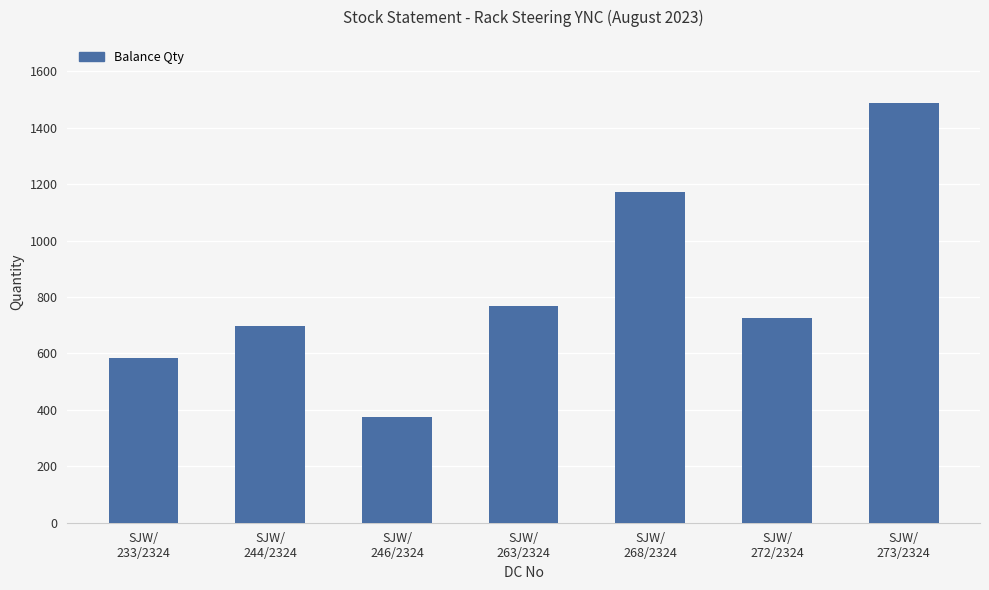

Approximately how many times larger is the value at SJW/
233/2324 compared to SJW/
244/2324?

0.8